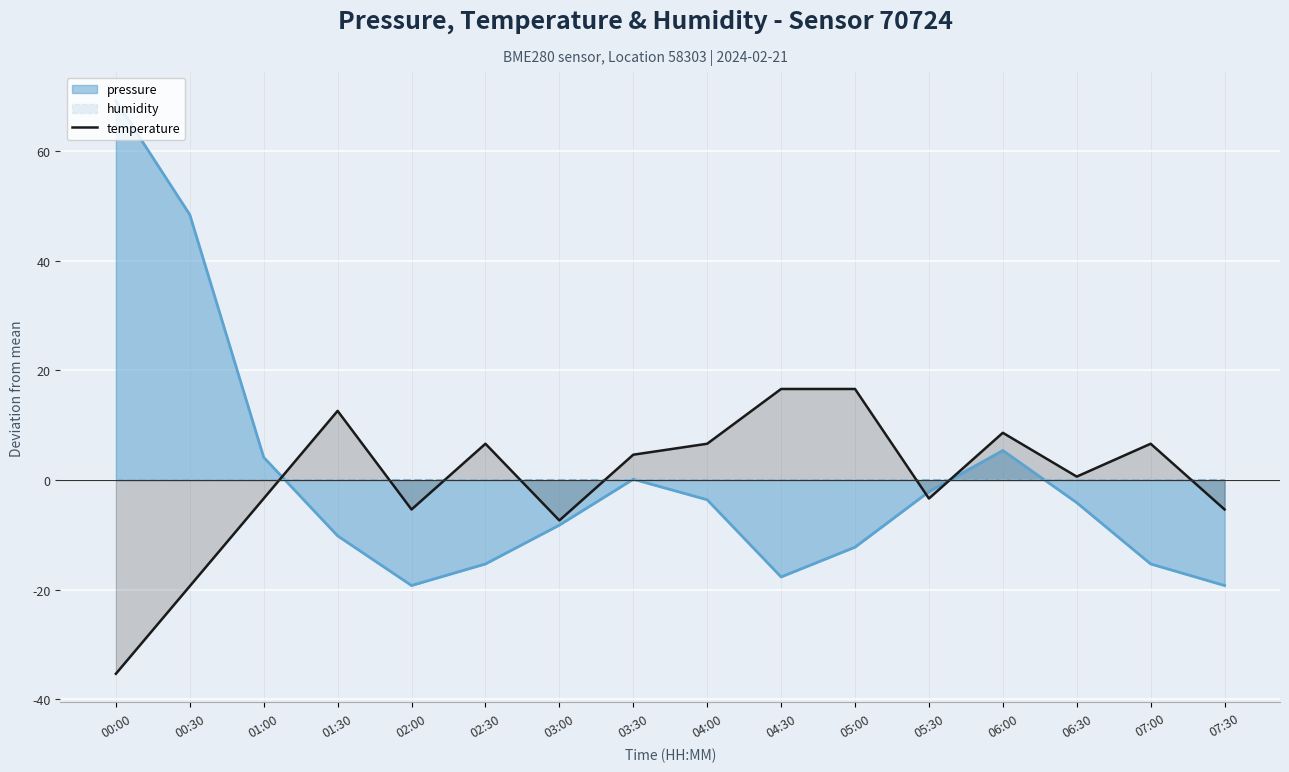

The value of temperature at 01:30 is 12.6. True or false?

True